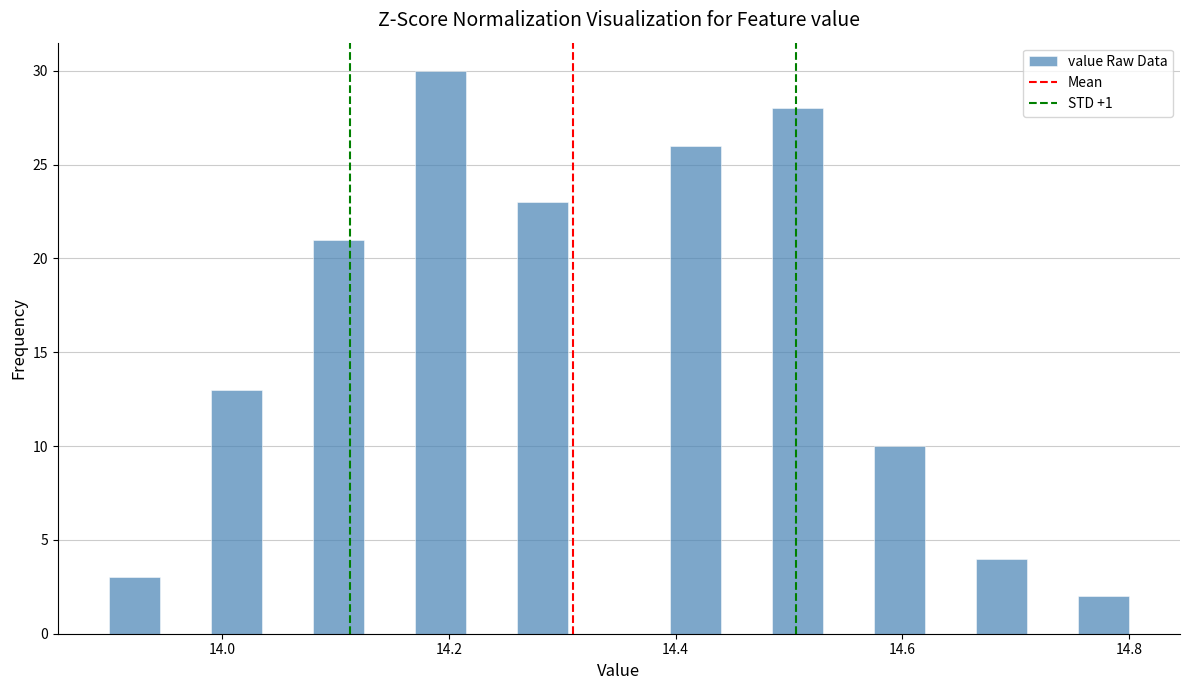

Around what value on the x-axis is the tallest bar? Give the approximate position of its centre, as read against the axis.

14.20